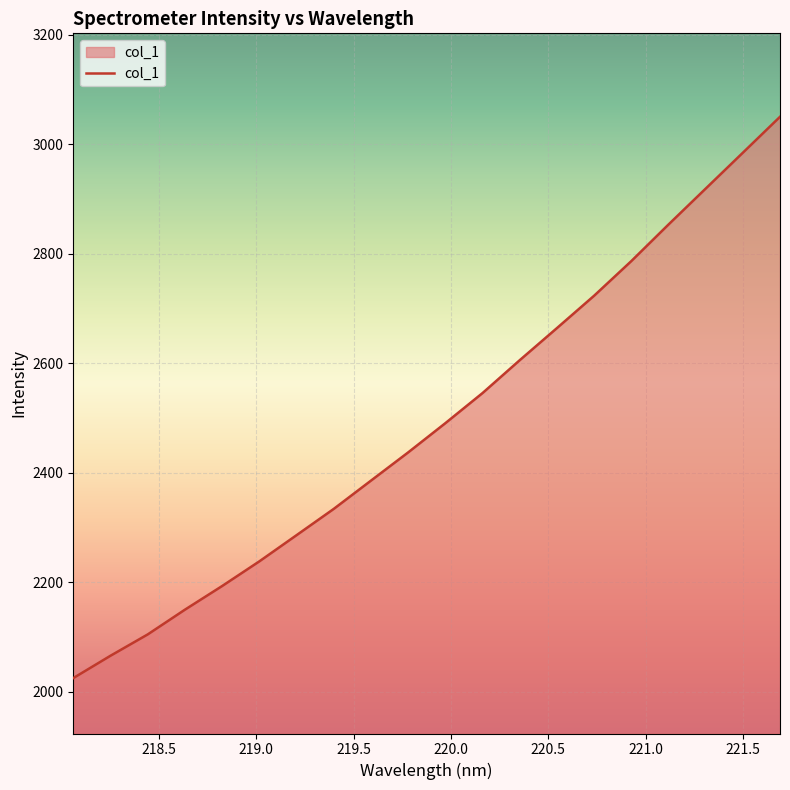

What is the greatest value displayed?

3050.2